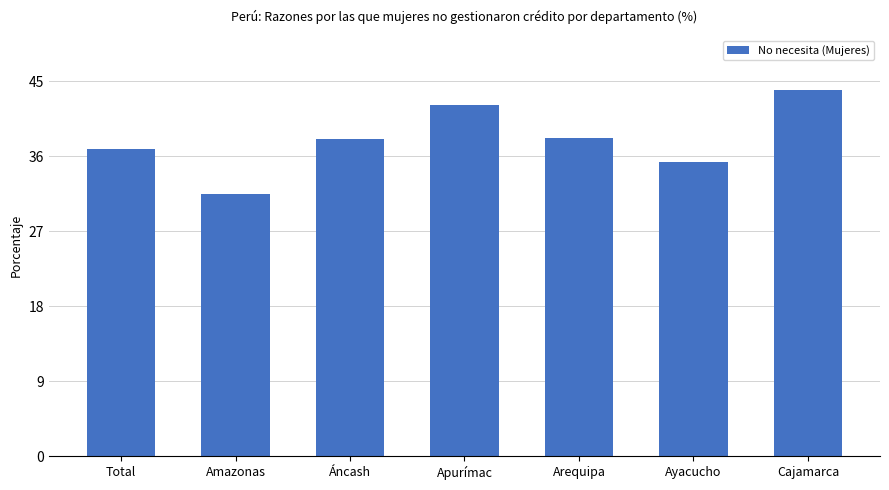

What is the ratio of the value at Apurímac to the value at Ayacucho?

1.2